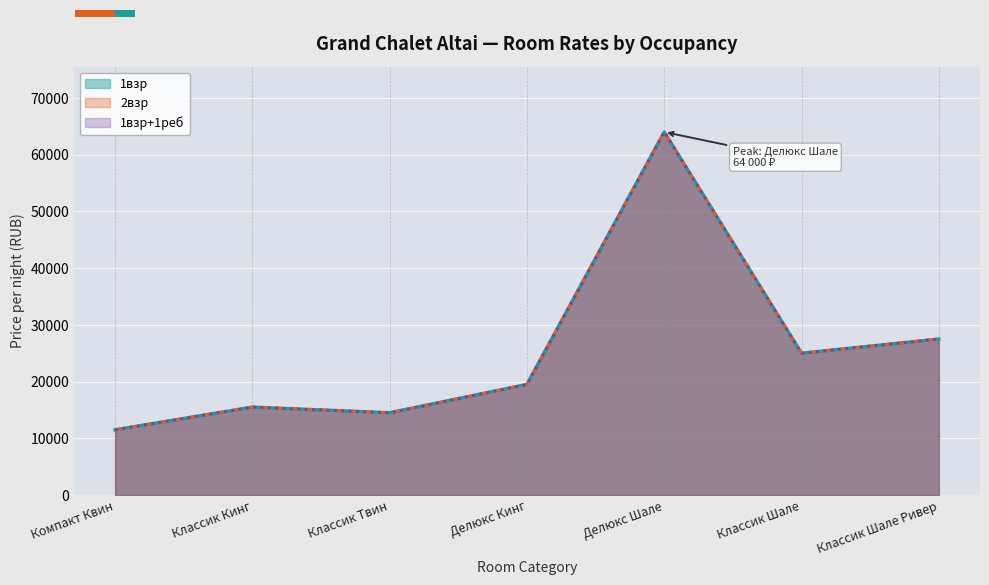

True or false: 2взр and 1взр cross at least once.

False